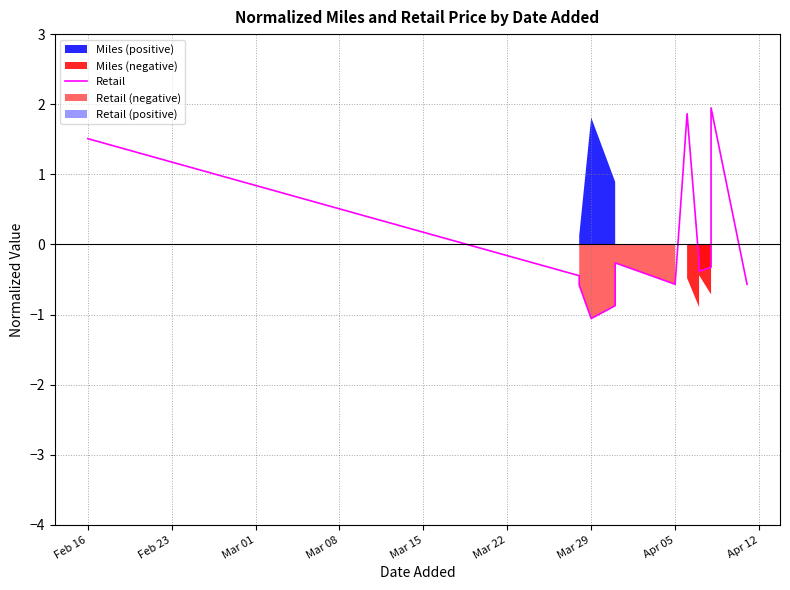

What is the smallest value displayed?

-1.1